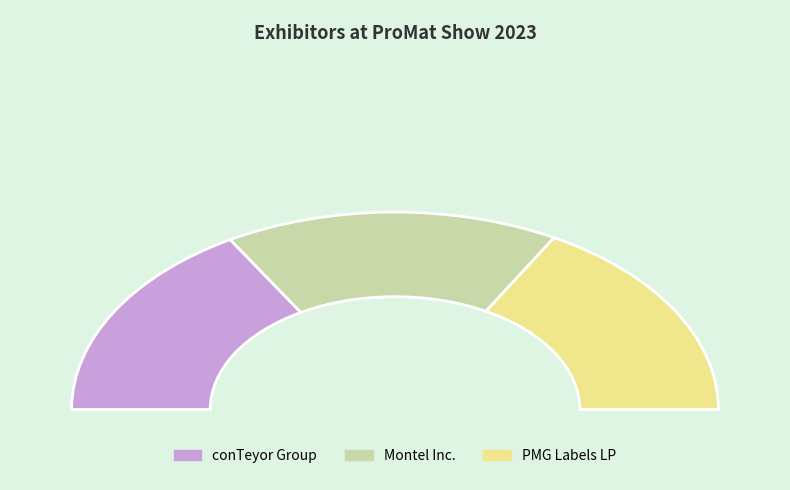

Rank the categories by value from highest to lowest.

PMG Labels LP, Montel Inc., conTeyor Group